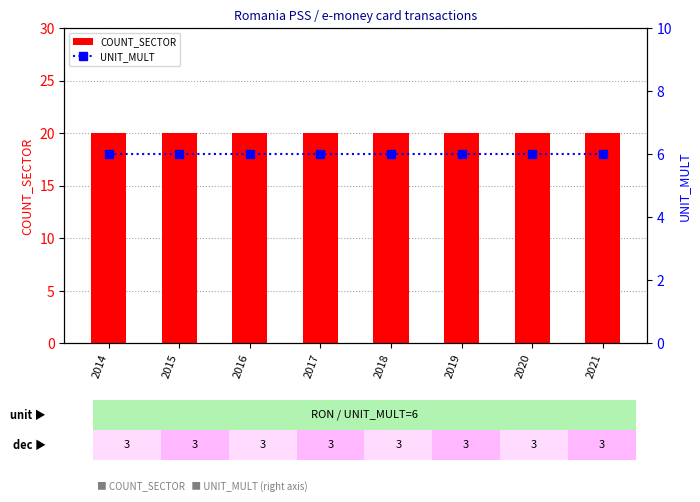

Rank the series by their maximum value, from highest to lowest.

COUNT_SECTOR, UNIT_MULT